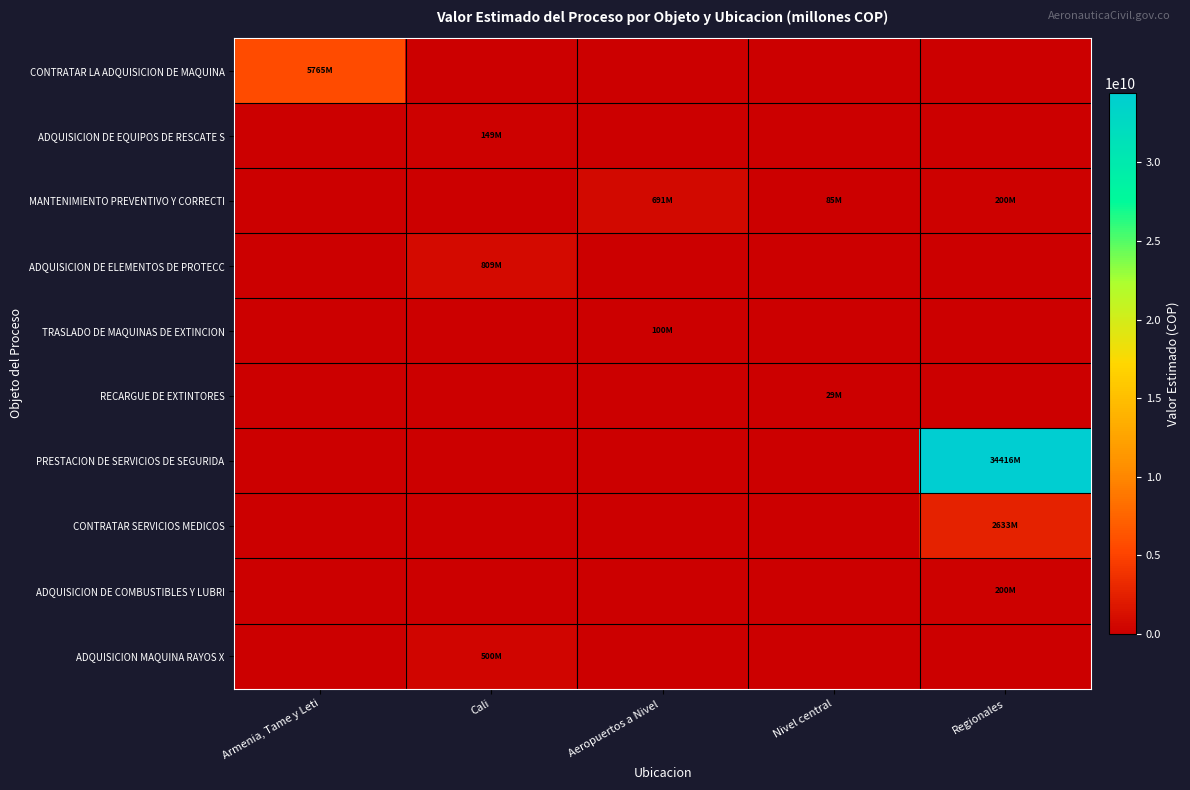

Between Armenia, Tame y Leti and Nivel central, which series saw the biggest shift?

CONTRATAR LA ADQUISICION DE MAQUINA